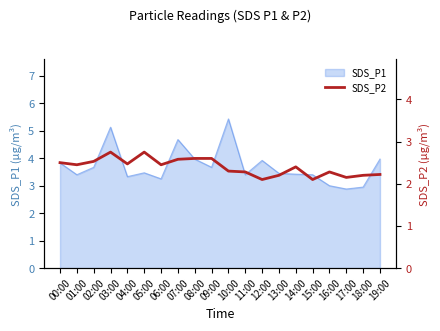

How many lines are shown in the chart?

1